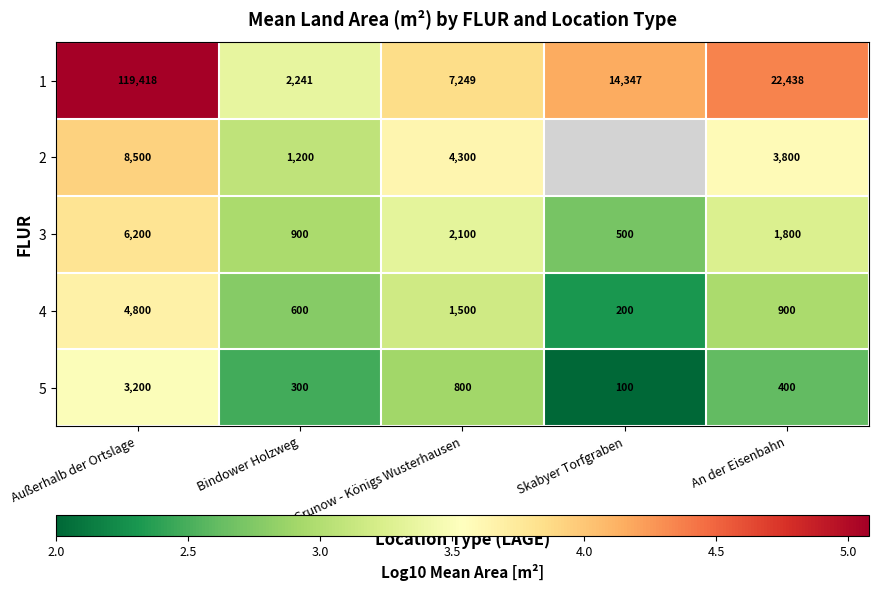

At which label does 5 first exceed 400?

Außerhalb der Ortslage